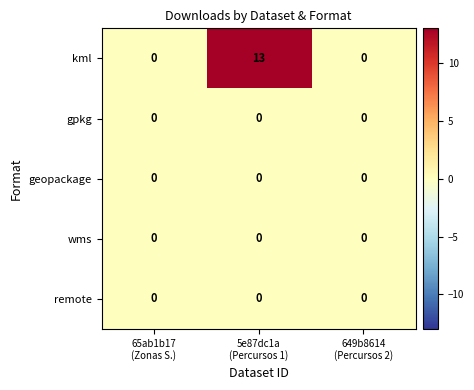

How many kml values are between 0 and 13?

3